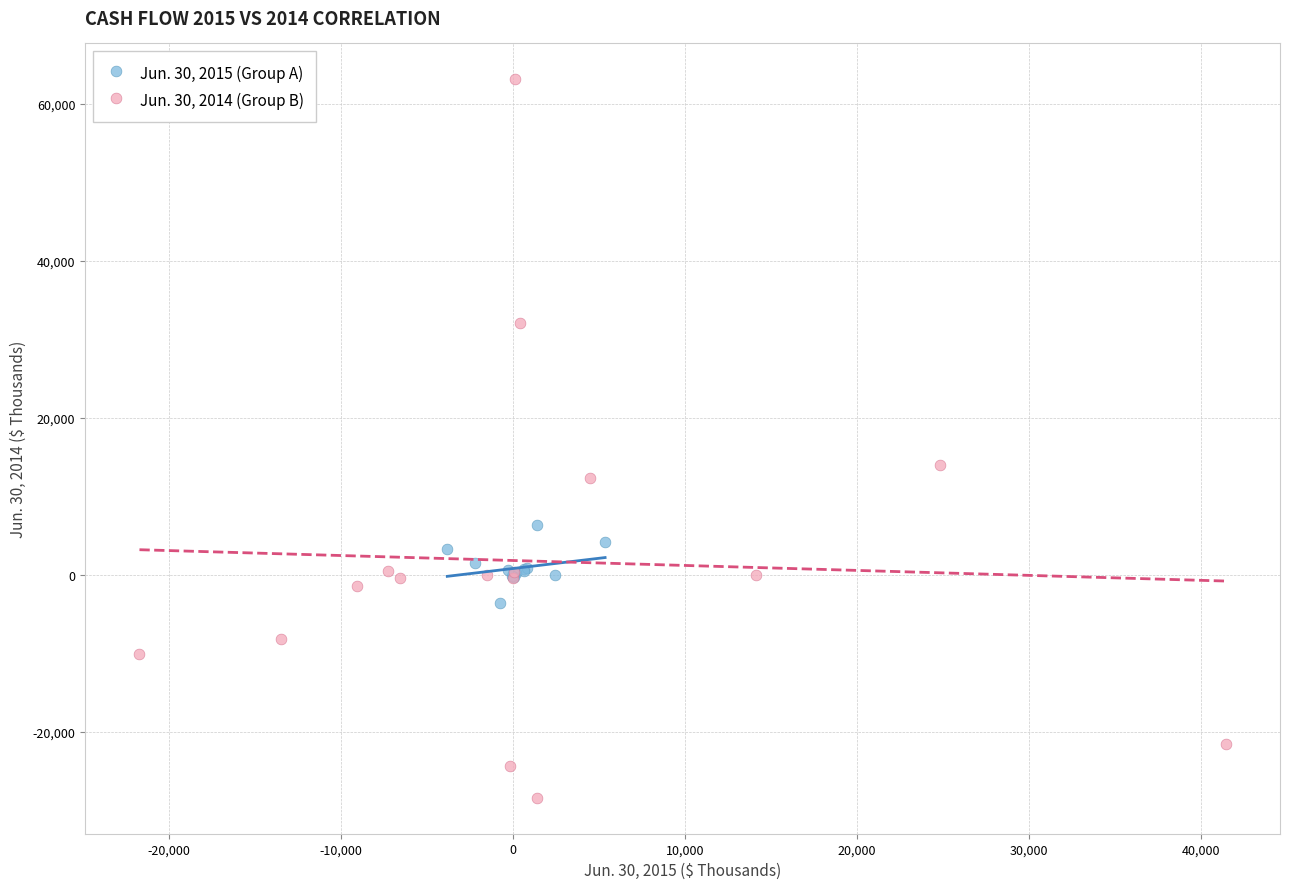

What are all the series names shown in the legend?

Jun. 30, 2015 (Group A), Jun. 30, 2014 (Group B)